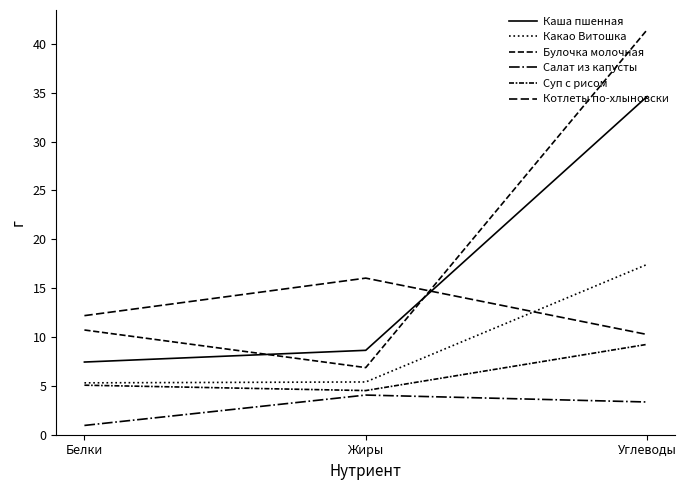

What is the difference between the maximum and minimum values in the Булочка молочная series?

34.6